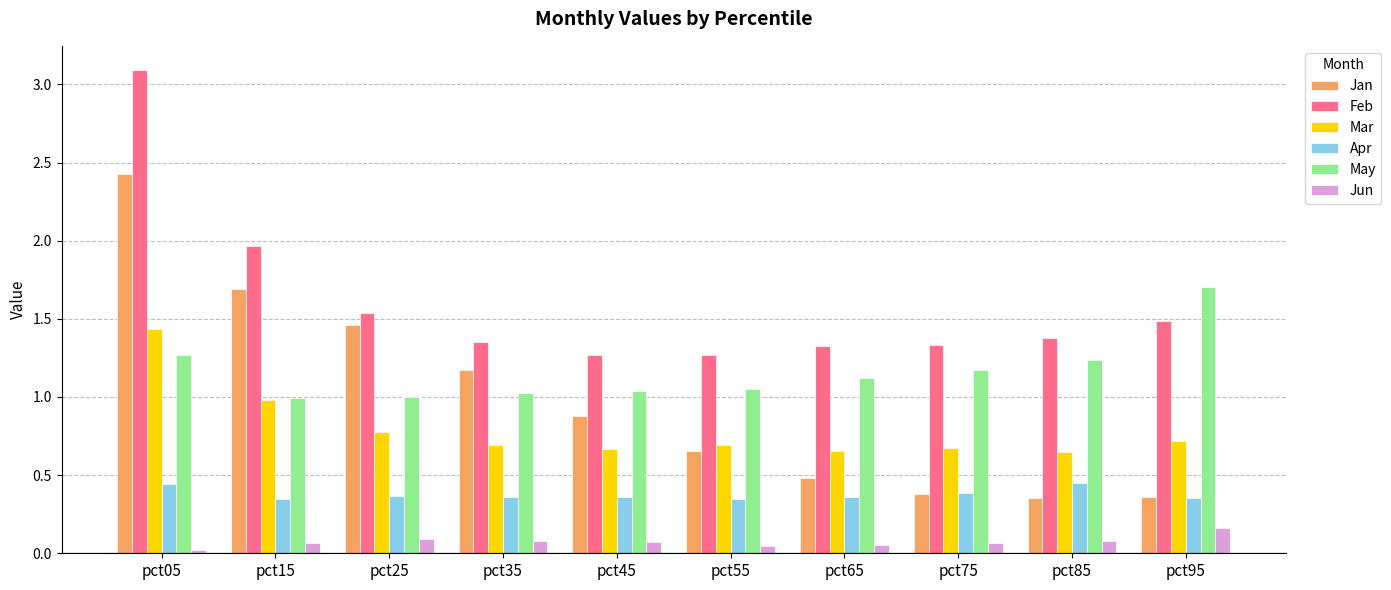

What is the sum of all Mar values?

7.9